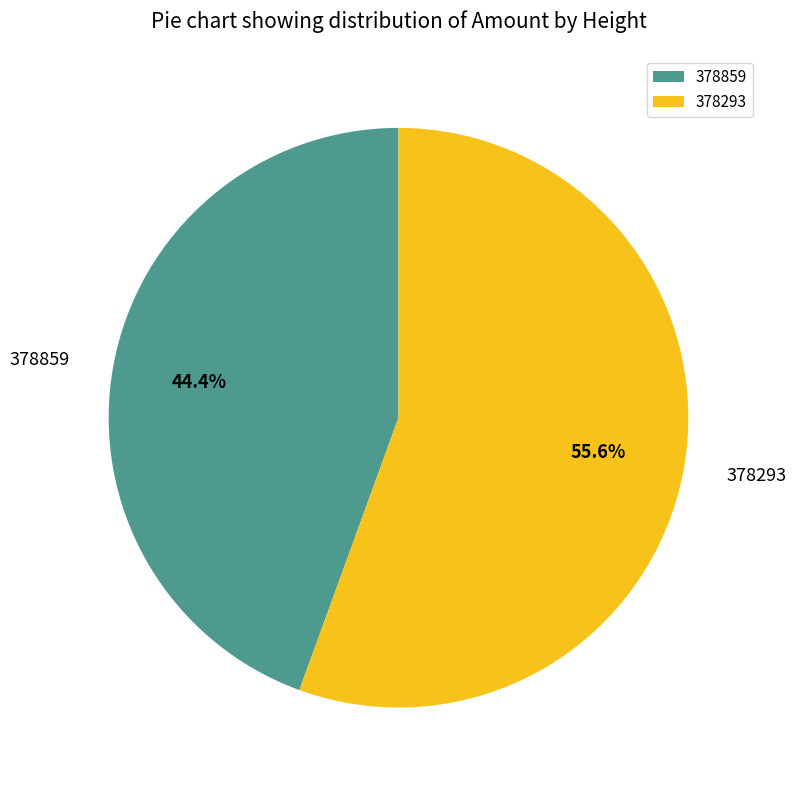

Does 378293 account for over 50% of the chart?

Yes